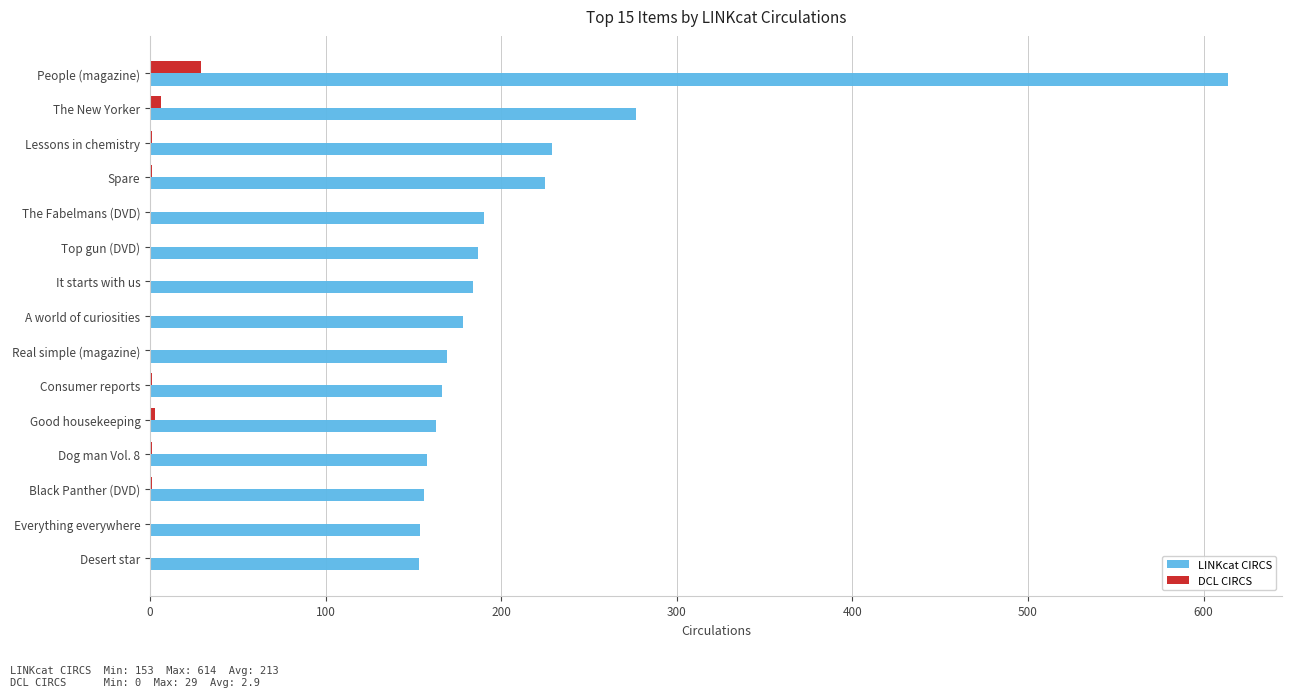

Which series has the largest total across all categories?

LINKcat CIRCS